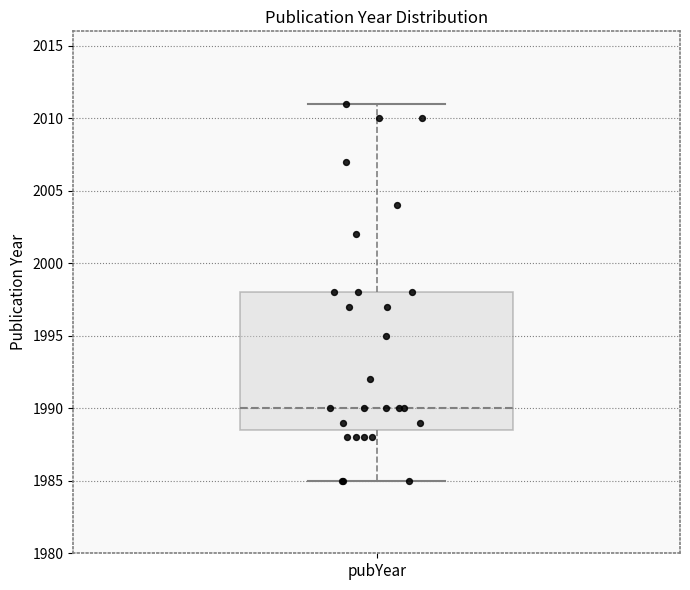

Transcribe this box plot: give where the median line is, the range the box spans, and where the two whiskers end, as read against the y-axis. The values are not printed on the chart, so give them approximately, as read against the axis.

median 1990.0, box 1988.5 to 1998.0, whiskers 1985.0 to 2011.0